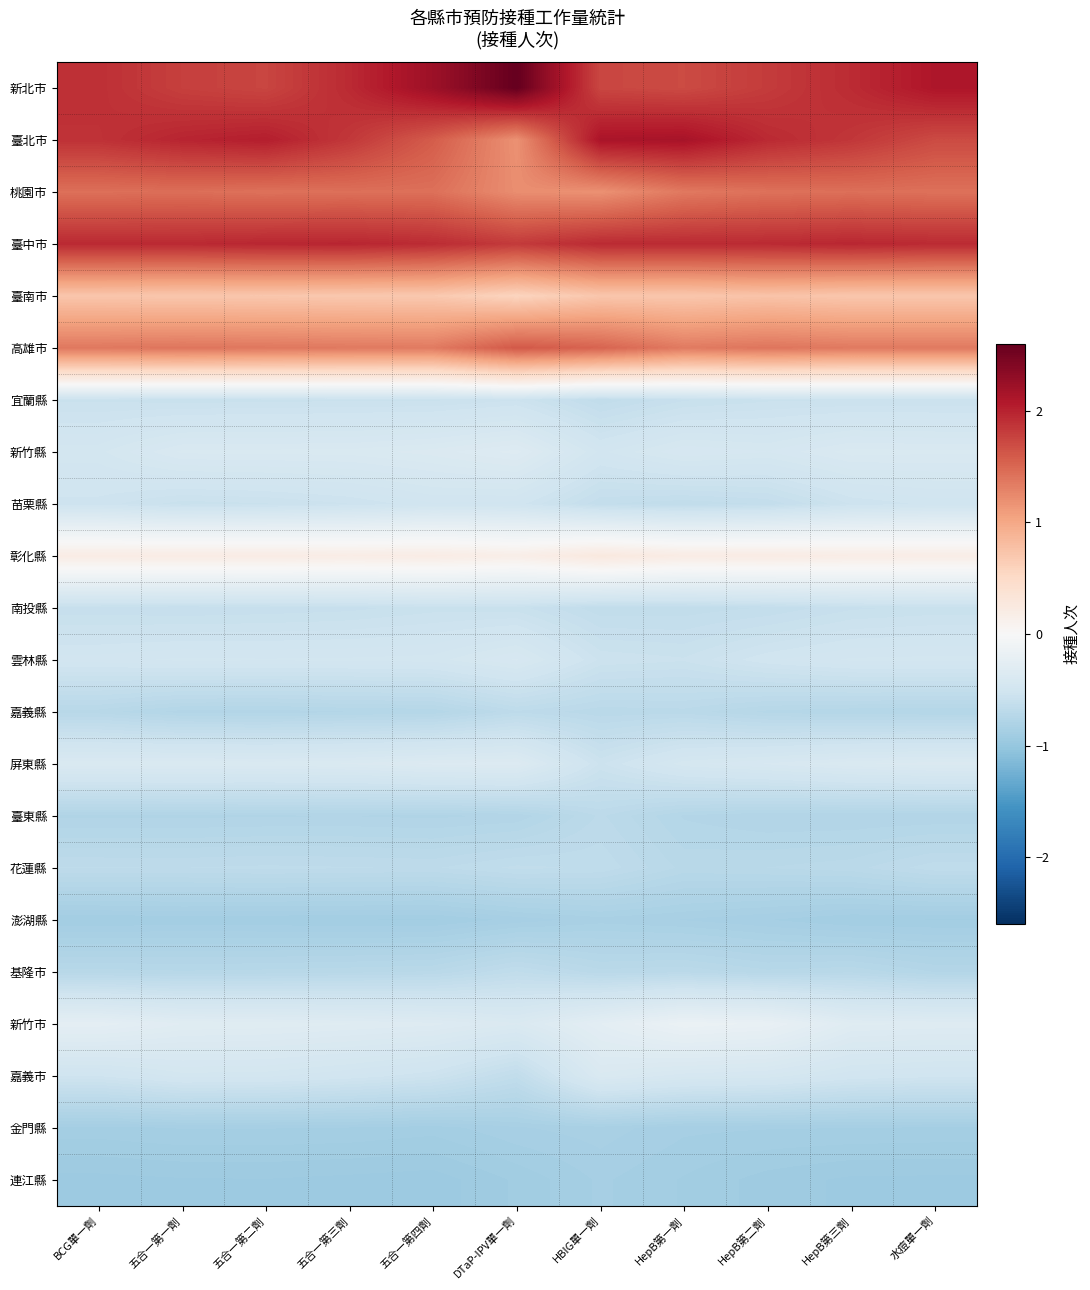

How many series are shown in this chart?

22